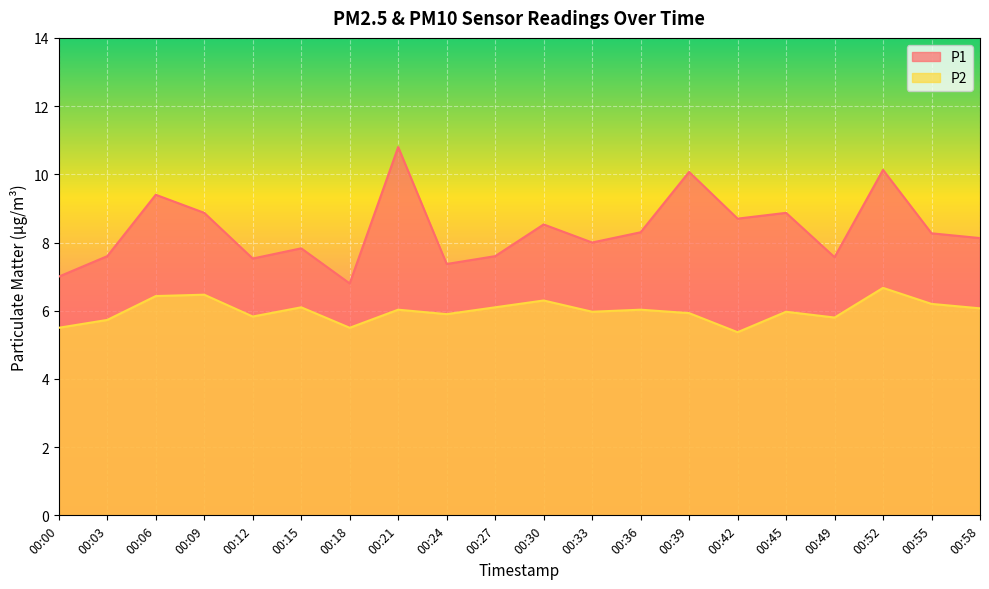

At which category is the sum across all series the highest?

00:21